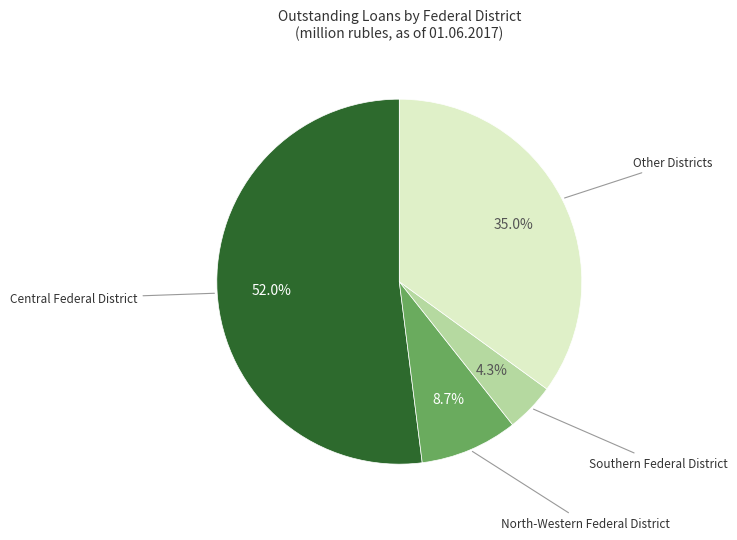

Does any single category account for the majority?

Yes